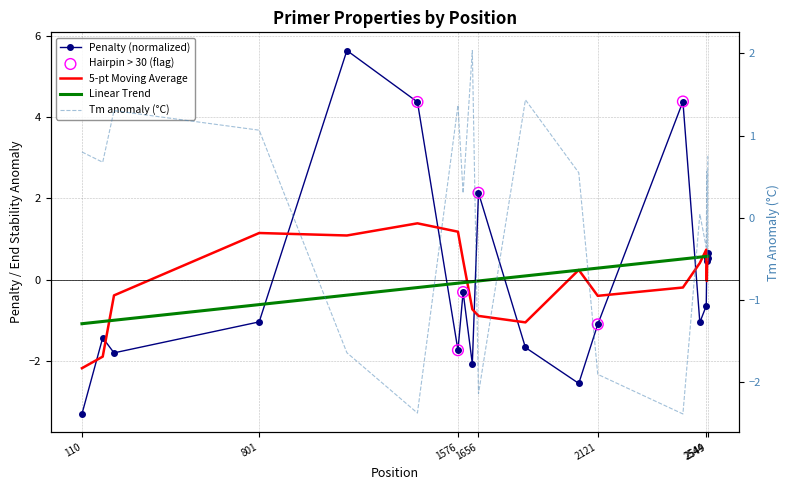

Which series contains the highest Y value?

pen